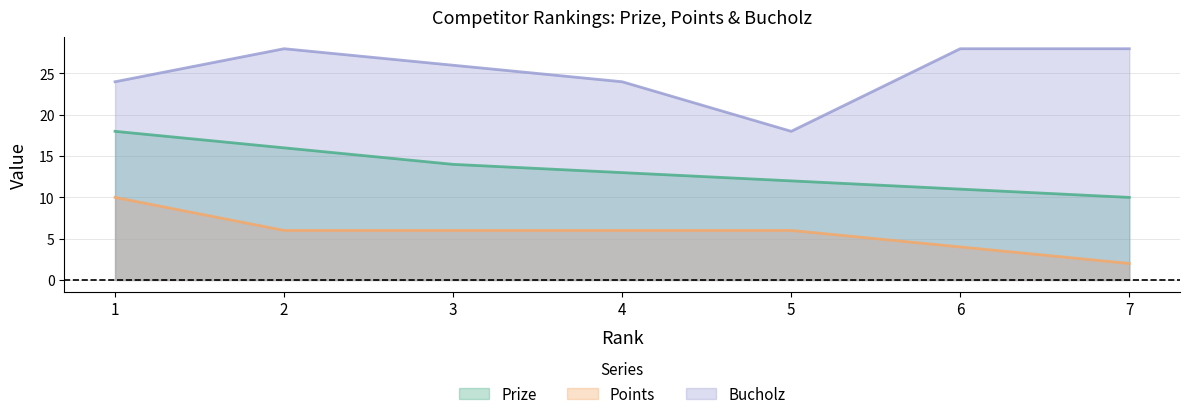

How many lines are shown in the chart?

3